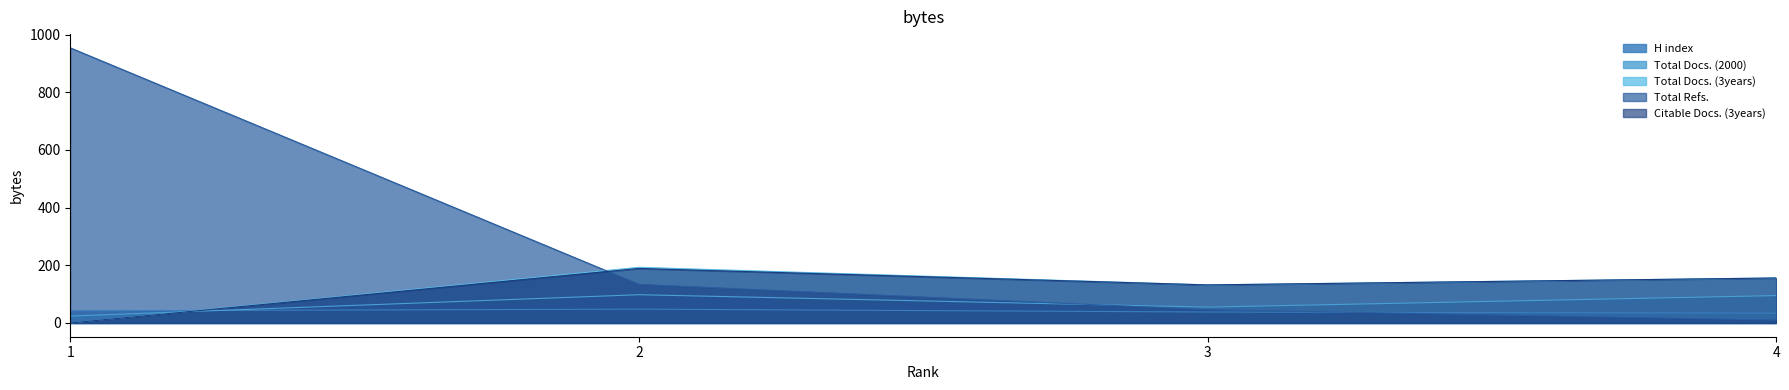

How many intersections are there between H index and Citable Docs. (3years)?

1